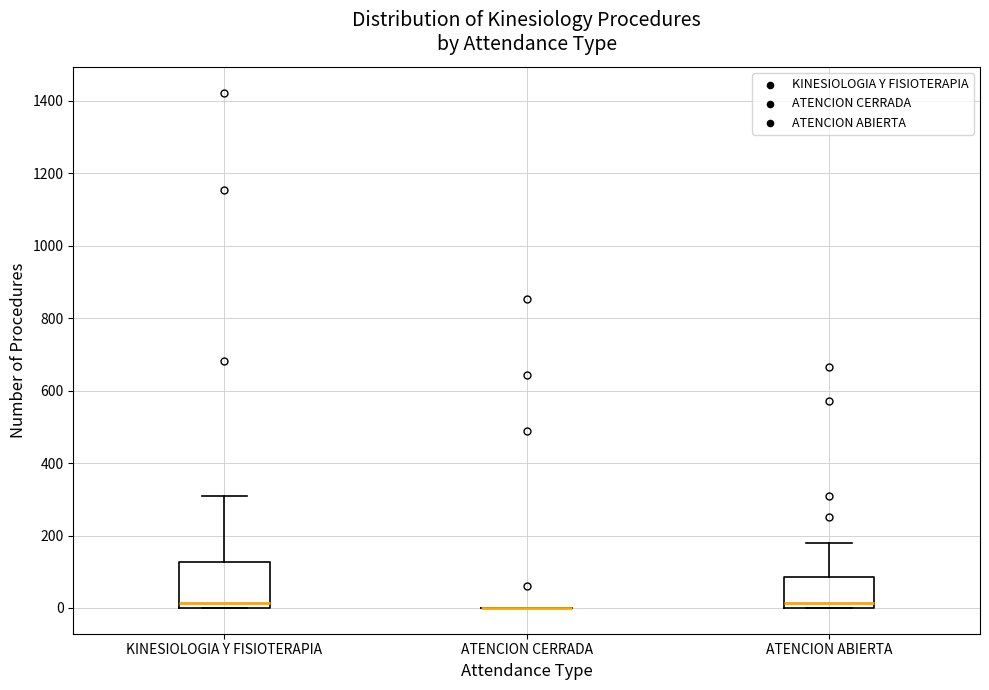

Reading left to right, transcribe this box plot: for each box, give where its median line is, the range the box spans, and where its two whiskers end, as read against the y-axis. The values are not printed on the chart, so give them approximately, as read against the axis.

KINESIOLOGIA Y FISIOTERAPIA: median 20, box 0 to 120, whiskers 0 to 300
ATENCION CERRADA: box collapsed to a line at 0, whiskers 0 to 0
ATENCION ABIERTA: median 20, box 0 to 80, whiskers 0 to 180